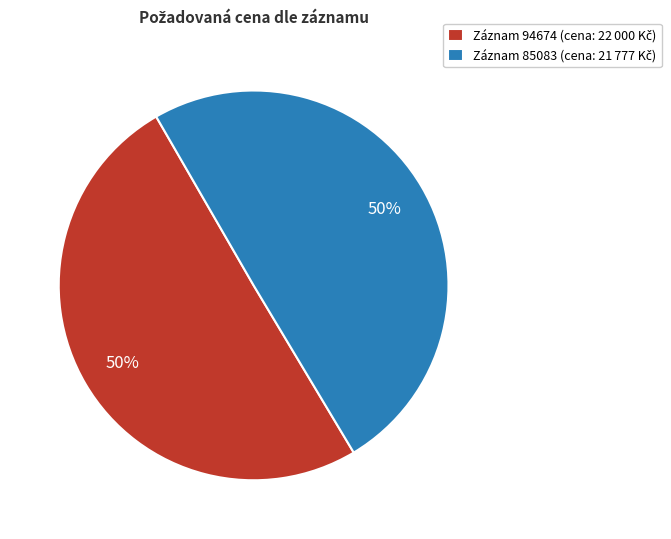

To the nearest percent, what is the average slice percentage?

50%